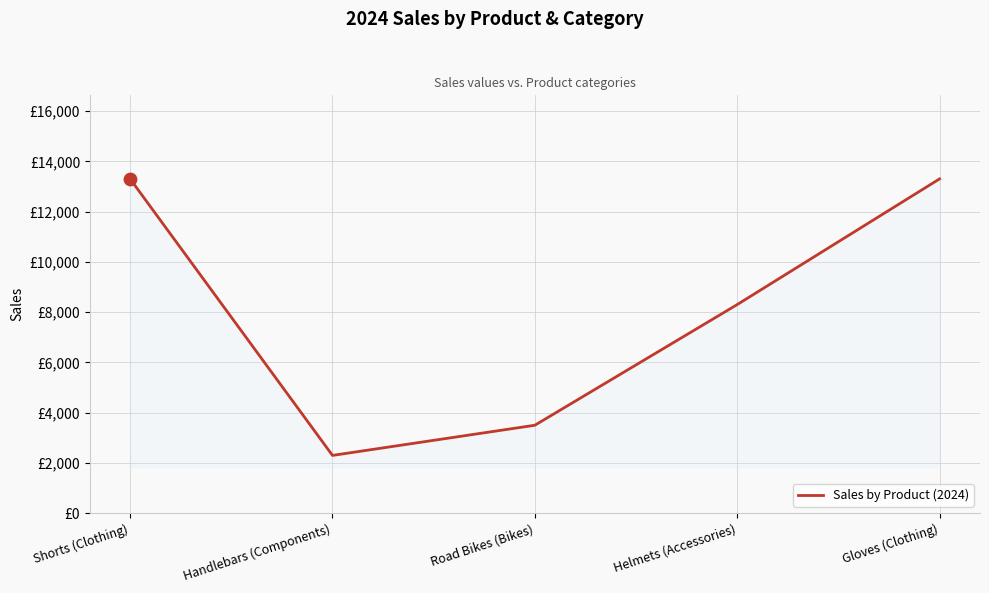

Between Handlebars (Components) and Helmets (Accessories), which is larger?

Helmets (Accessories)